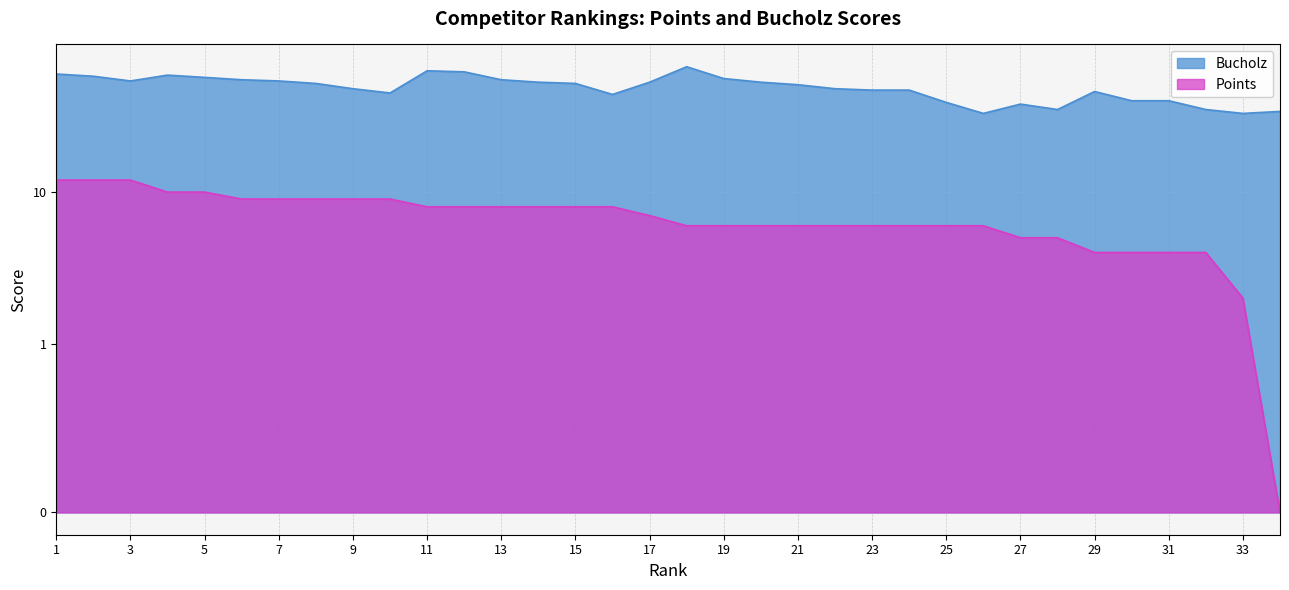

What is the difference between the Bucholz values at 9 and 2?

10